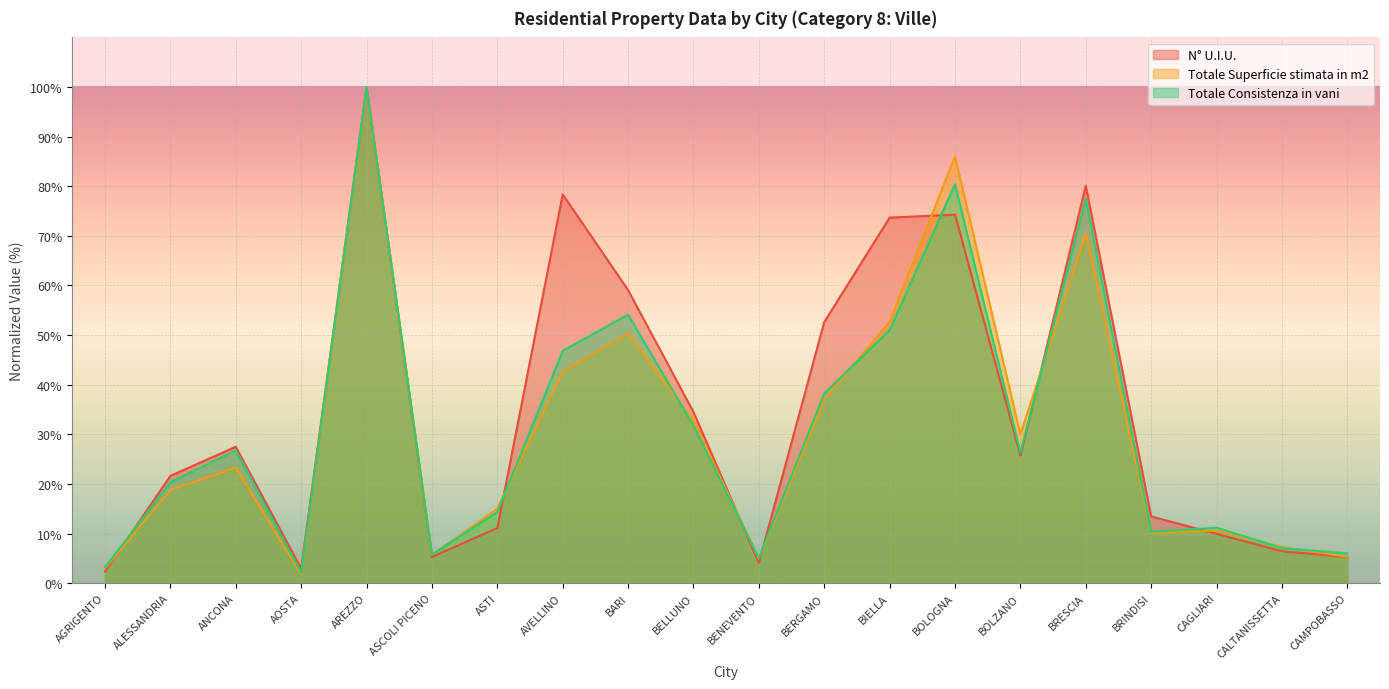

What is the maximum value shown in the chart?

100.0